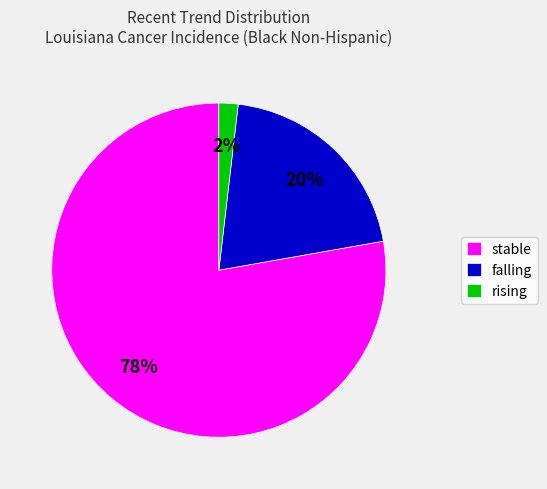

To the nearest percent, what is the difference between the largest and smallest slice percentages?

76%